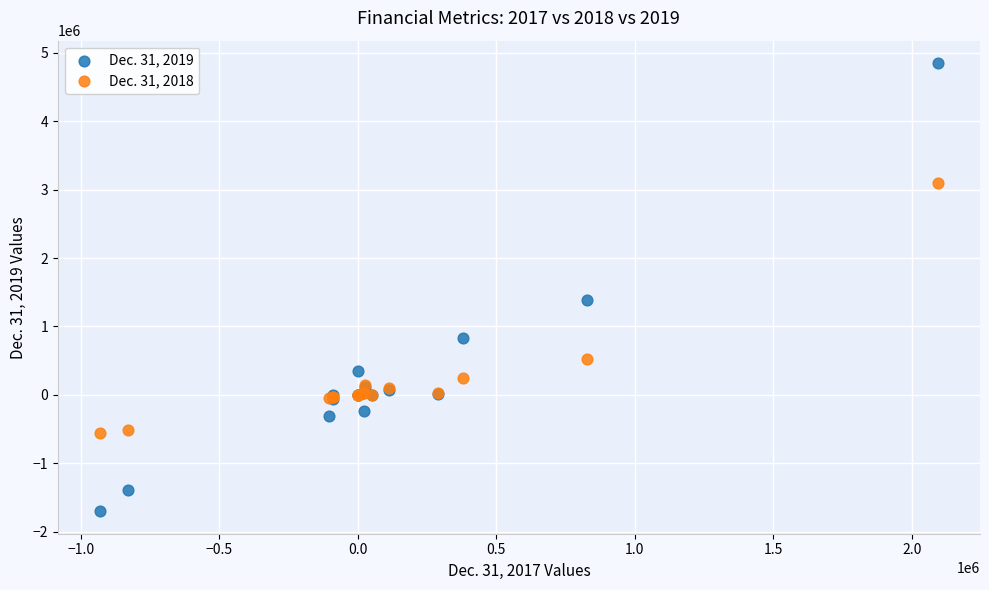

Which series has the widest spread of Y values?

Dec. 31, 2019